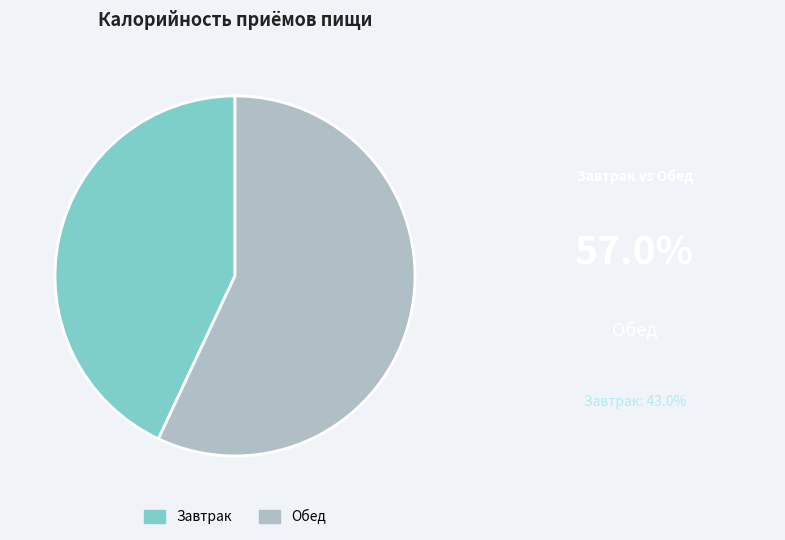

Is Завтрак the majority of the pie?

No